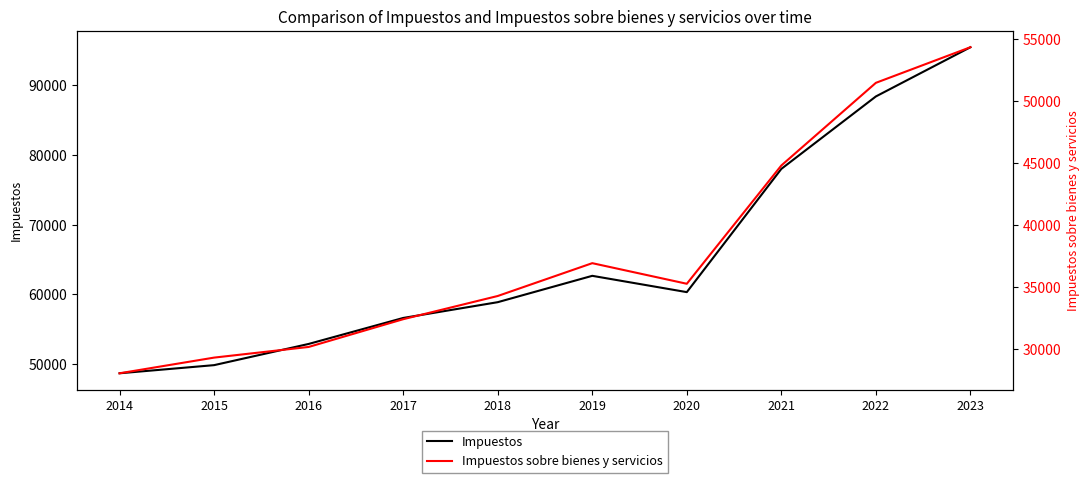

What are all the series names shown in the legend?

Impuestos, Impuestos sobre bienes y servicios